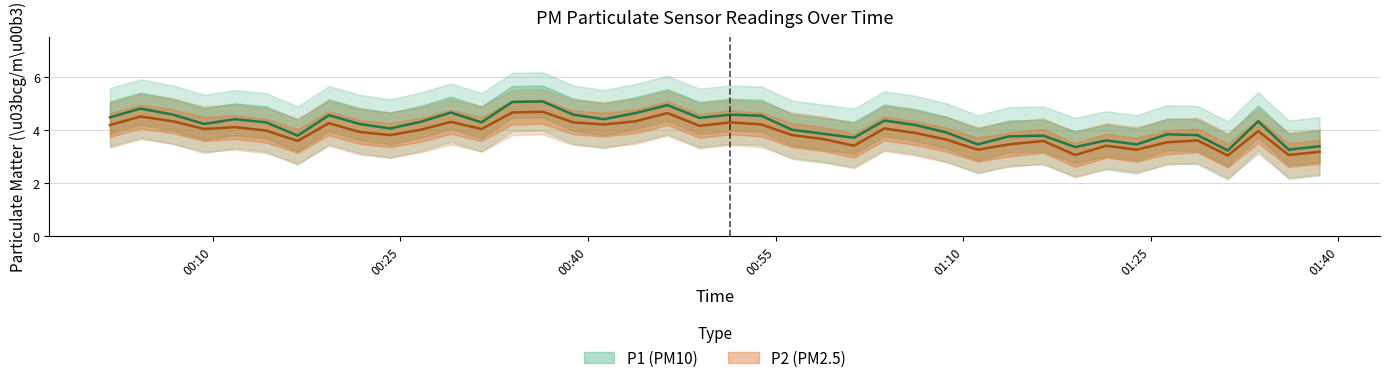

True or false: P1 and P2 cross at least once.

False